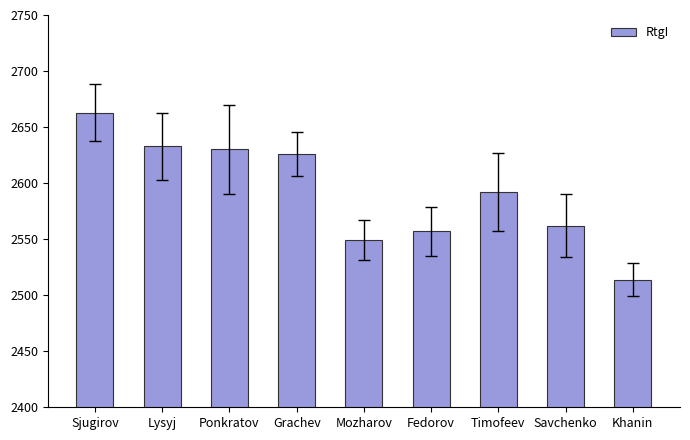

Count the number of data series in this chart.

1